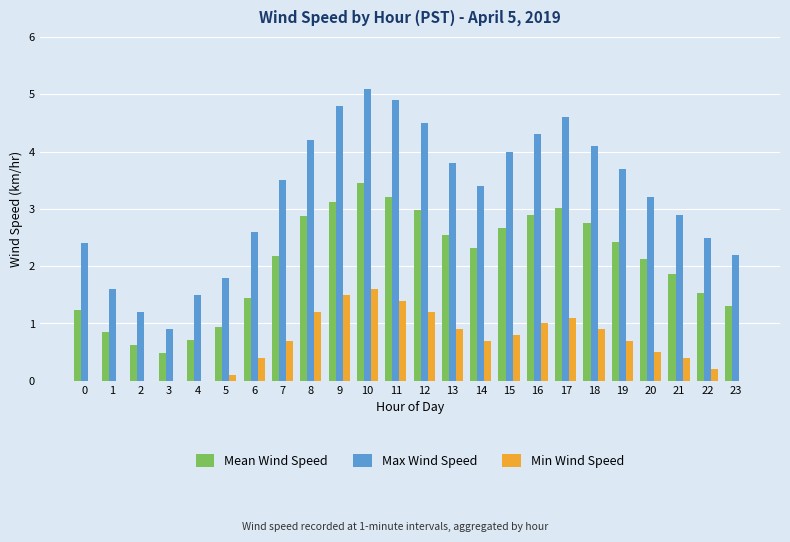

Which series changed the most between 9 and 19?

Max Wind Speed